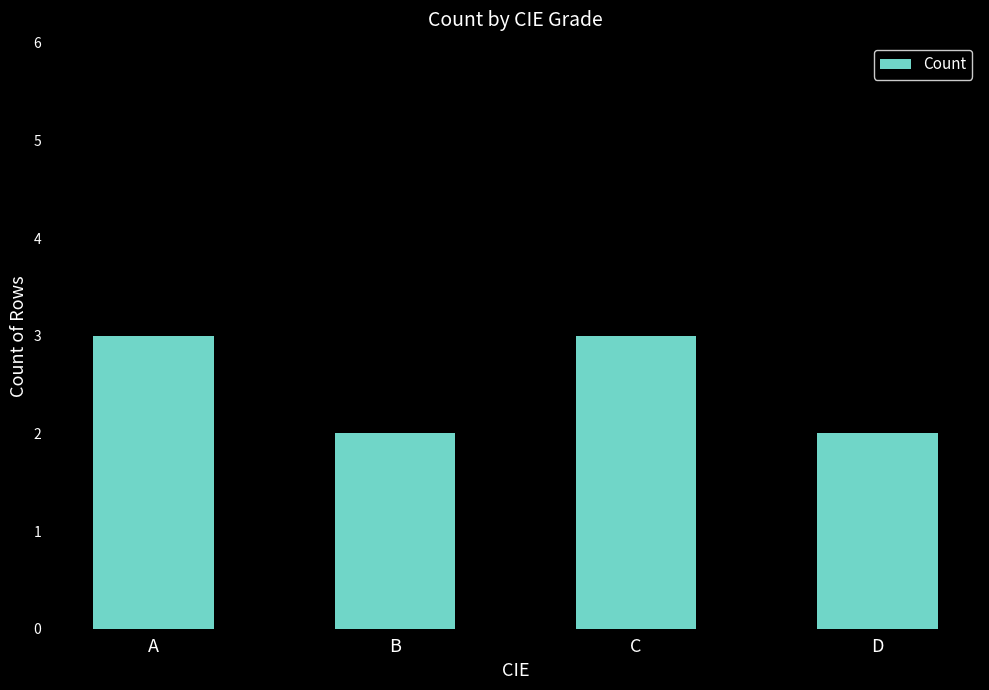

What is the greatest value displayed?

3